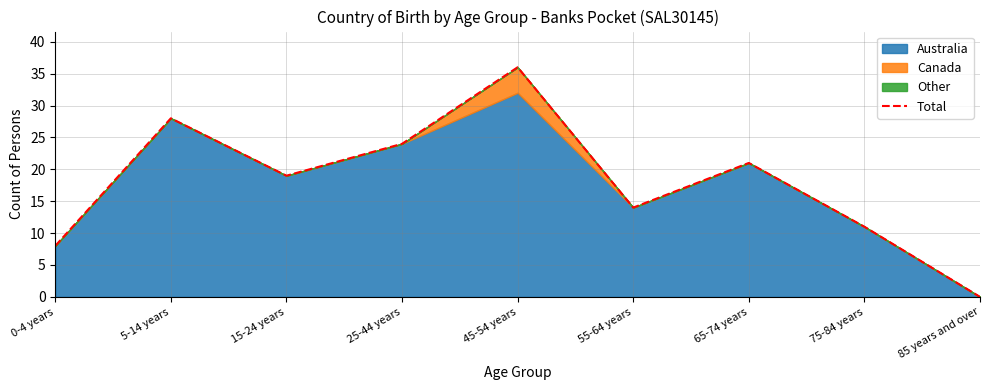

At which category does the chart reach its minimum across all series?

85 years and over